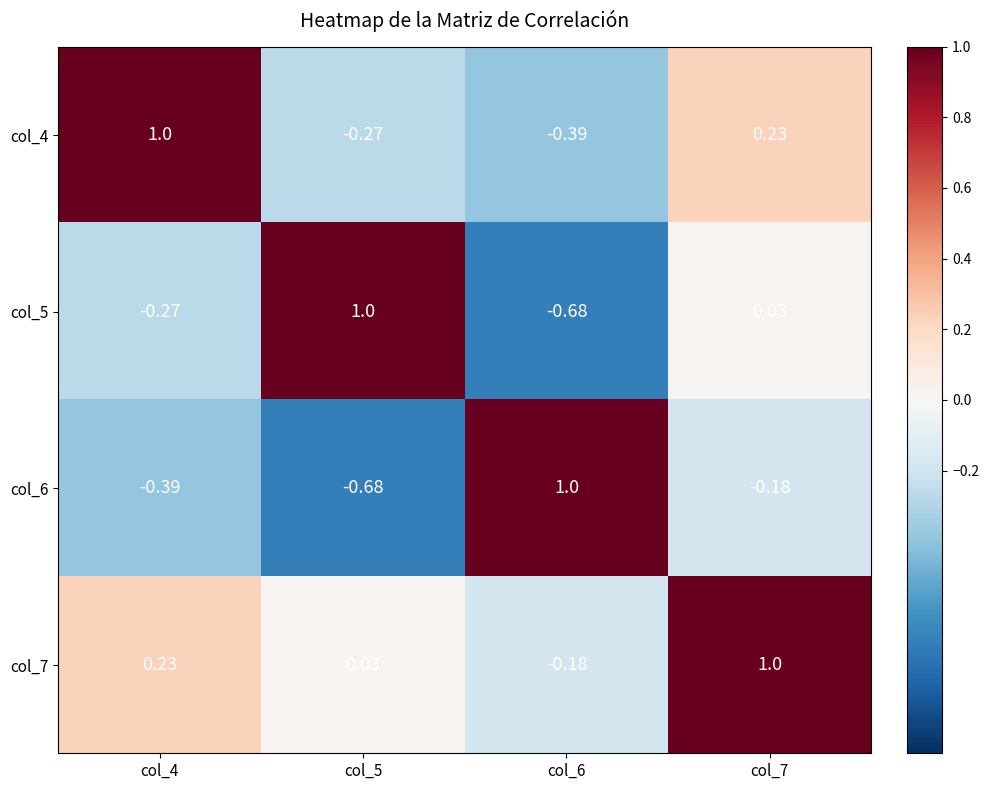

How many values in the col_5 series exceed 0?

2